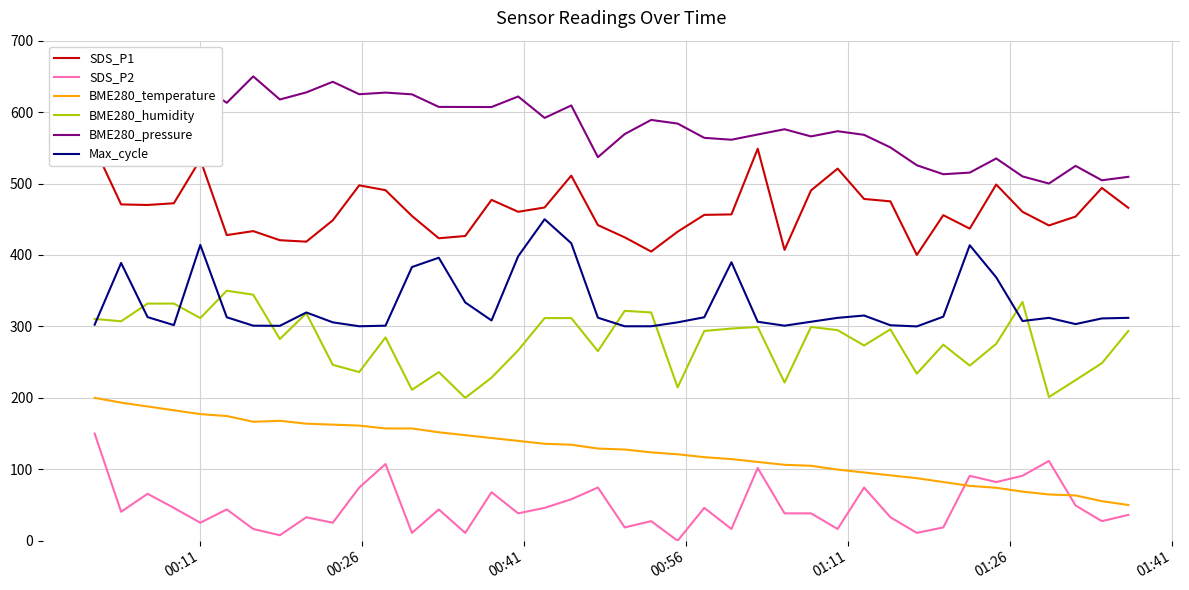

True or false: BME280_temperature and SDS_P2 cross at least once.

True